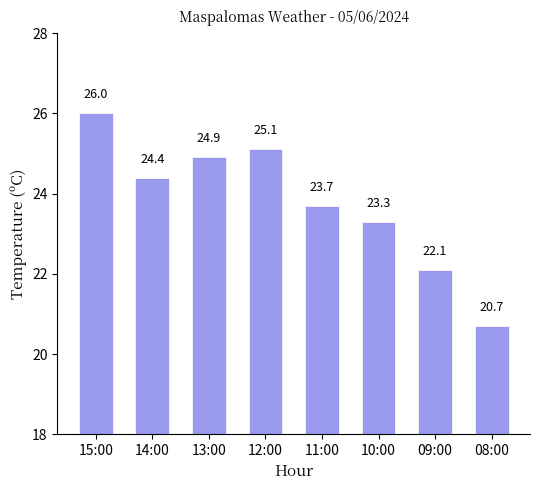

Reading right to left, extract all data points from this chart.

08:00=20.7	09:00=22.1	10:00=23.3	11:00=23.7	12:00=25.1	13:00=24.9	14:00=24.4	15:00=26.0